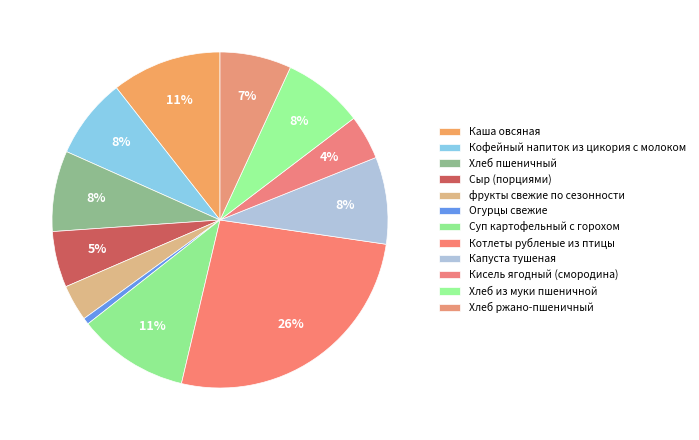

Is it true that Кофейный напиток из цикория с молоком is 17% of the pie?

False